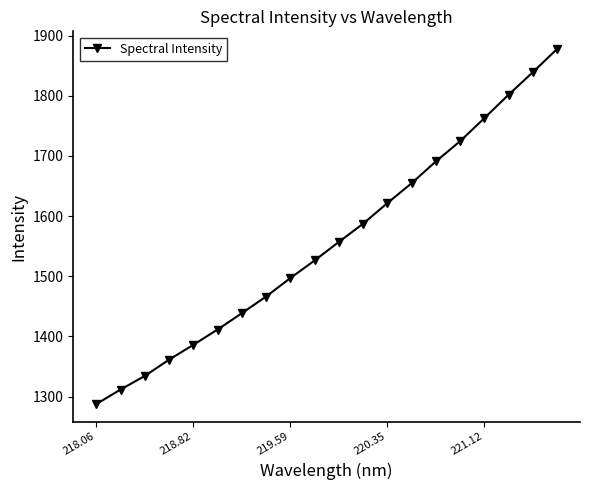

What is the difference between the second highest and second lowest values?

527.3